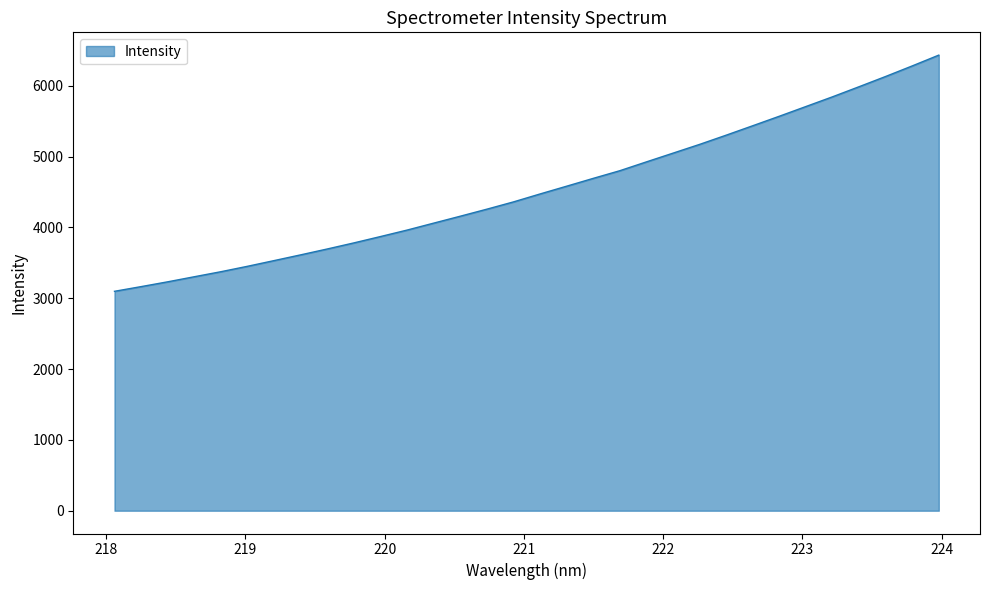

What is the greatest value displayed?

6433.8